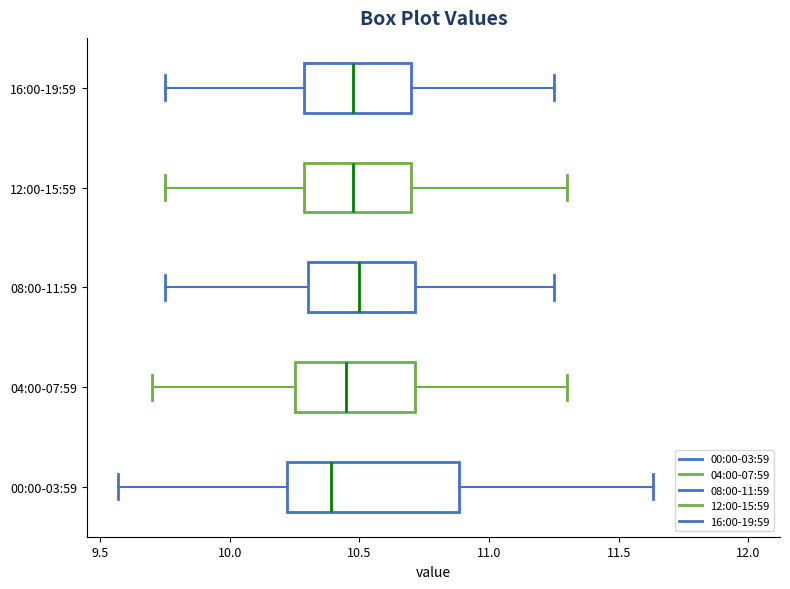

Reading bottom to top, read every box against the x-axis: the position of its median line, the range the box covers, and the ends of its whiskers. The values are not printed on the chart, so give them approximately, as read against the axis.

00:00-03:59: median 10.40, box 10.20 to 10.90, whiskers 9.55 to 11.65
04:00-07:59: median 10.45, box 10.25 to 10.70, whiskers 9.70 to 11.30
08:00-11:59: median 10.50, box 10.30 to 10.70, whiskers 9.75 to 11.25
12:00-15:59: median 10.50, box 10.30 to 10.70, whiskers 9.75 to 11.30
16:00-19:59: median 10.50, box 10.30 to 10.70, whiskers 9.75 to 11.25